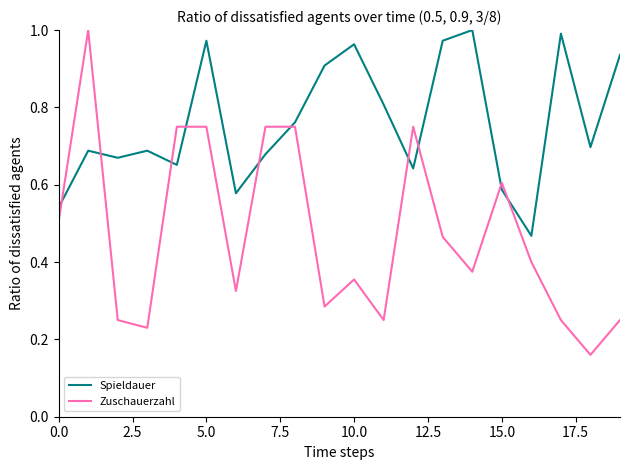

List the series in order of their overall mean, lowest first.

Zuschauerzahl, Spieldauer